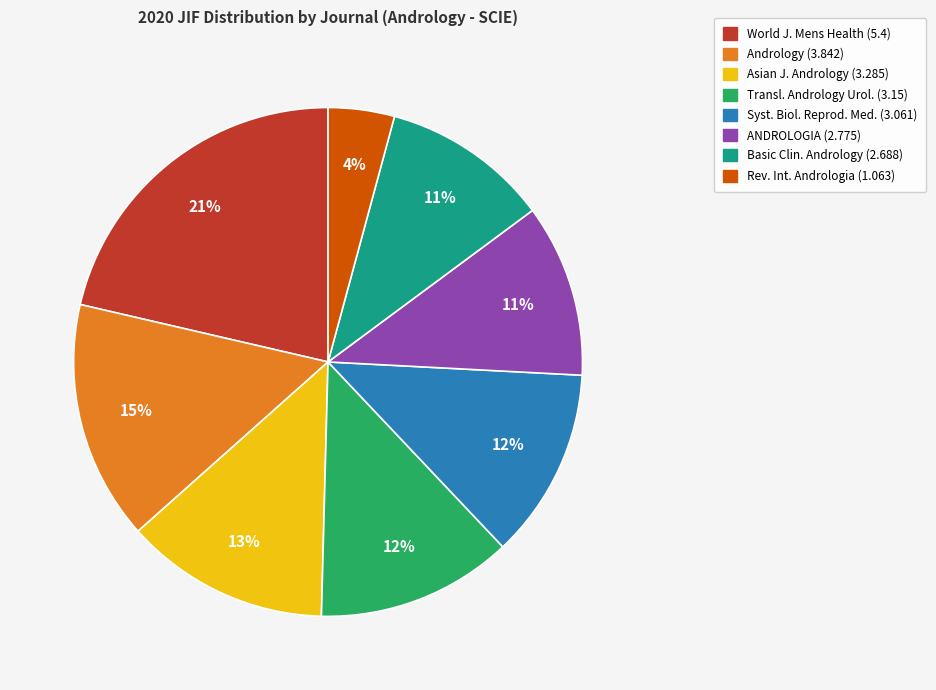

Is there a majority slice in this chart?

No